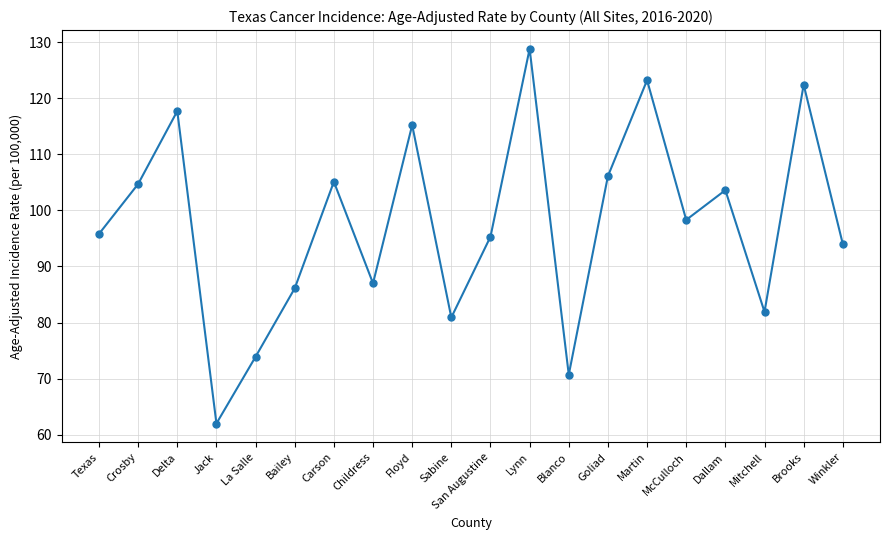

Reading left to right, extract all data points from this chart.

Texas=95.8	Crosby=104.7	Delta=117.7	Jack=62.0	La Salle=73.9	Bailey=86.1	Carson=105.1	Childress=87.0	Floyd=115.2	Sabine=80.9	San Augustine=95.3	Lynn=128.8	Blanco=70.7	Goliad=106.1	Martin=123.2	McCulloch=98.3	Dallam=103.6	Mitchell=81.9	Brooks=122.4	Winkler=94.0